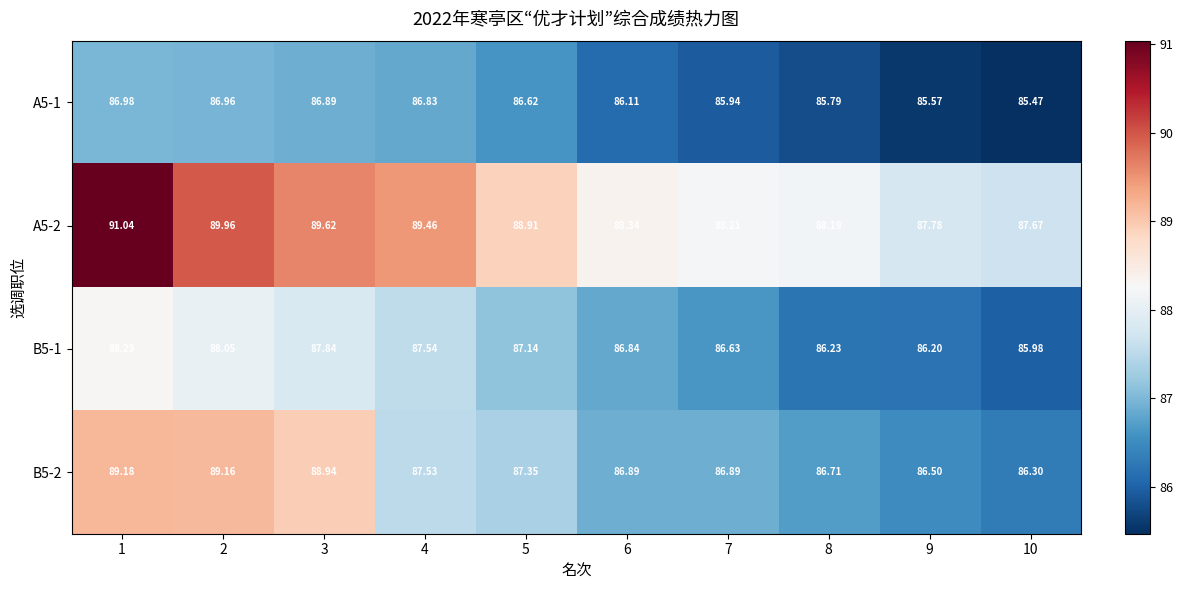

Is the value of B5-2 at 4 greater than the value of B5-1 at 4?

No